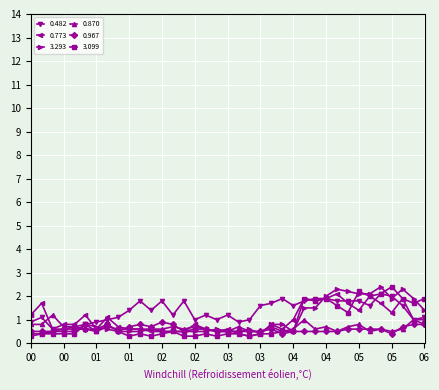

How many lines are shown in the chart?

6